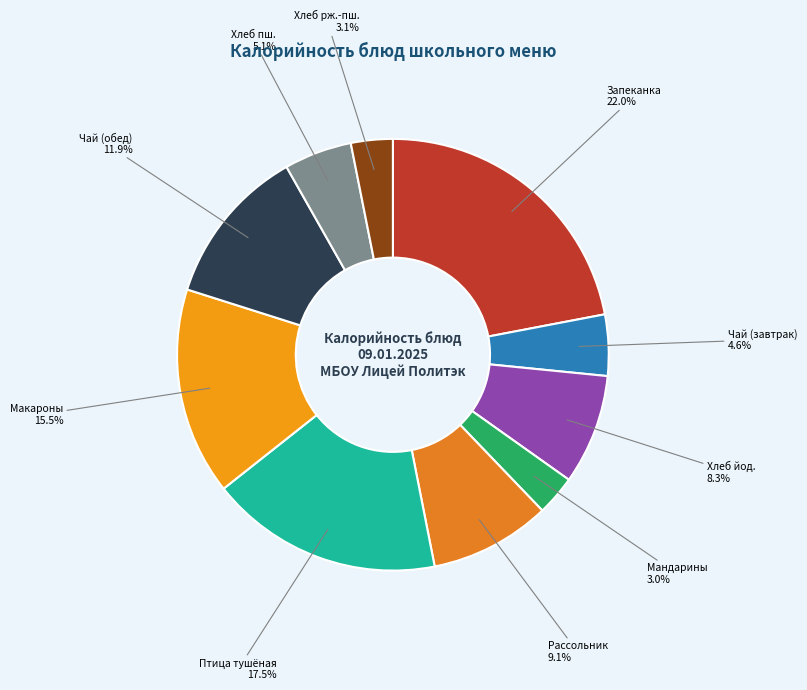

Is there a majority slice in this chart?

No